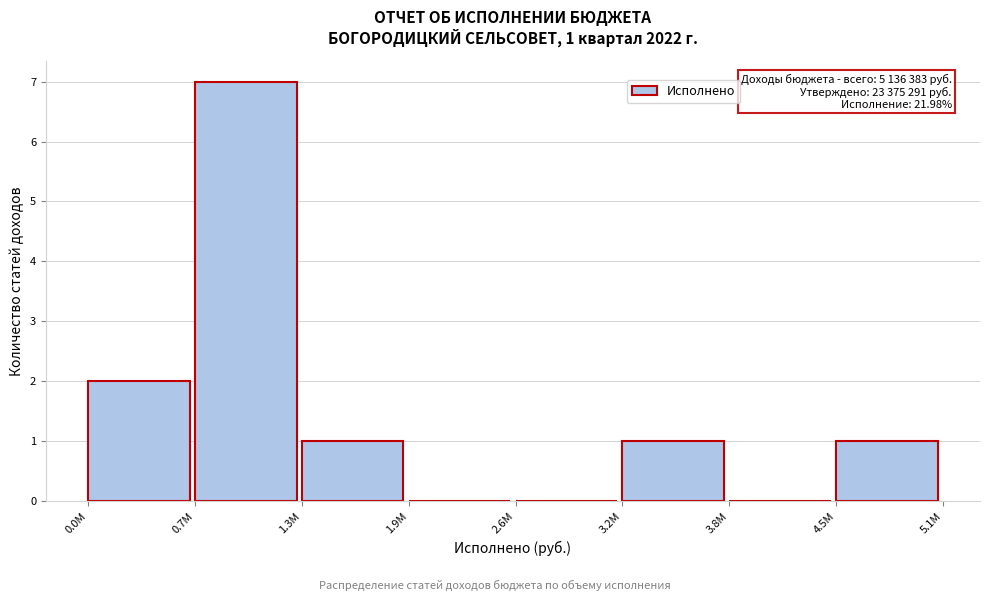

Reading left to right, extract all data points from this chart.

0.0М=2	0.7М=7	1.3М=1	1.9М=0	2.6М=0	3.2М=1	3.8М=0	4.5М=1